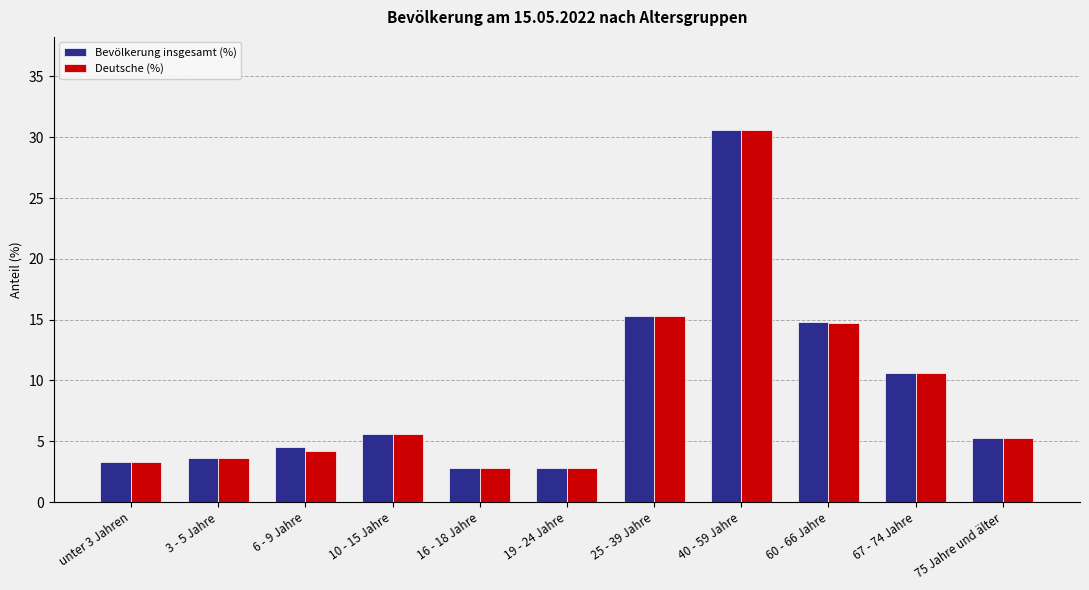

What is the value of the Deutsche (%) bar at the 11th from the left?

5.3